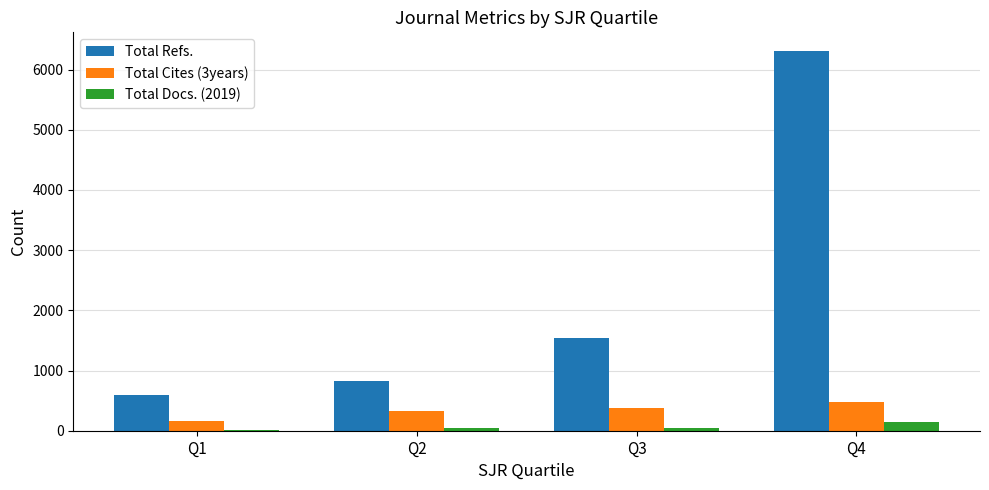

What is the difference between the Total Refs. values at Q1 and Q4?

5707